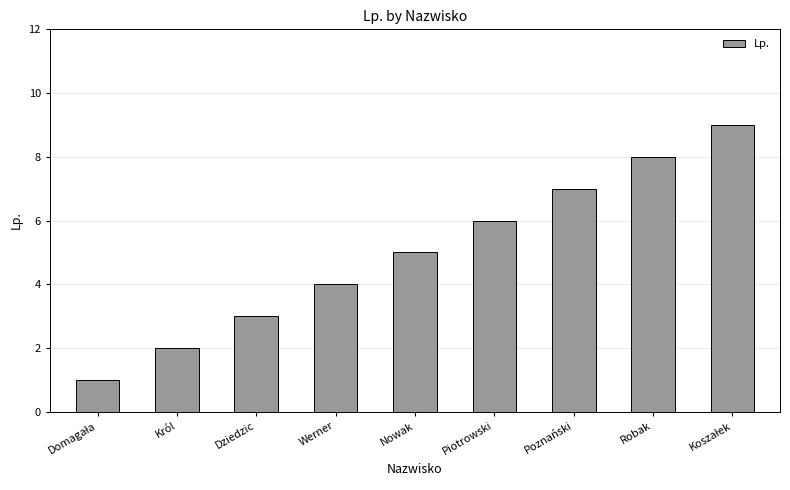

The chart shows a value of 3 at Król. True or false?

False